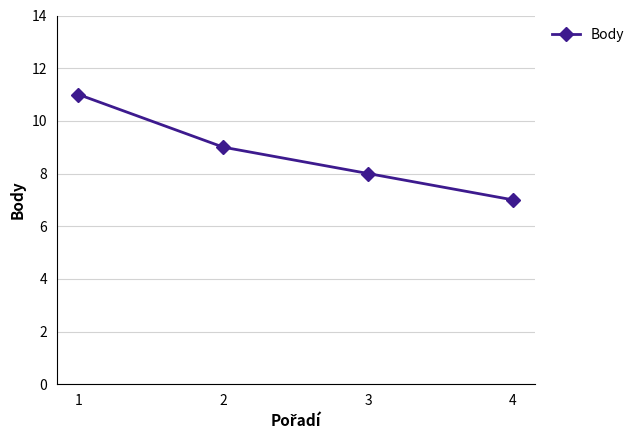

What is the difference between the maximum and minimum values?

4